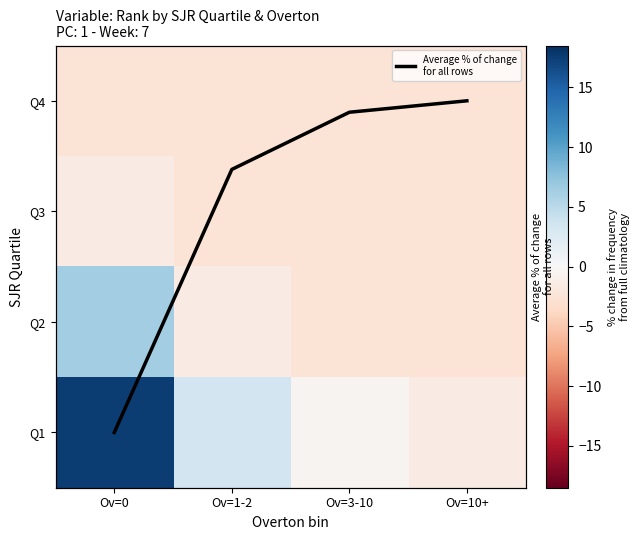

What is the difference between the maximum and minimum values in the Average % of change
for all rows series?

3.0